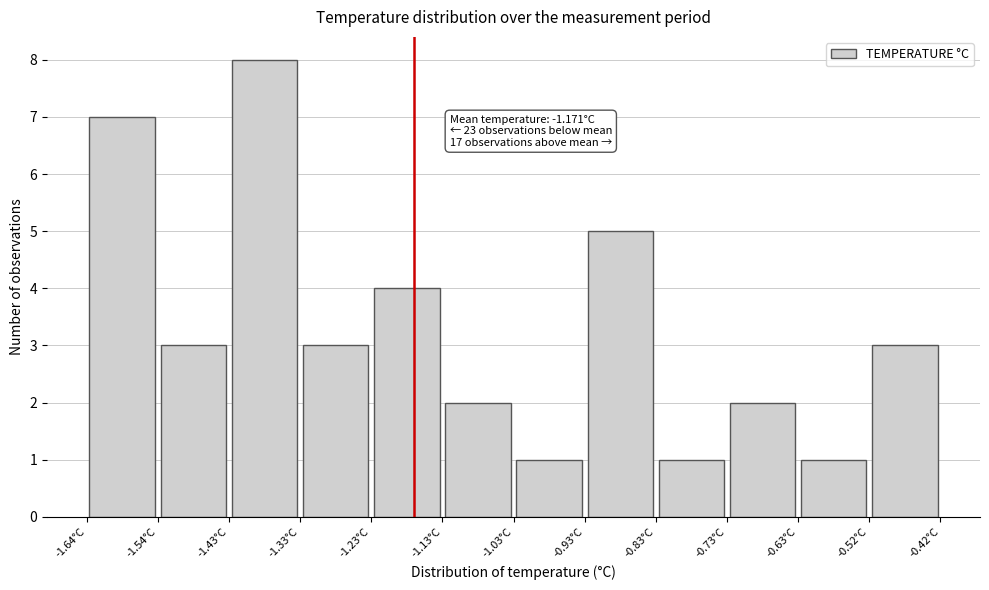

Over which range of the x-axis is the bar tallest?

-1.44 to -1.34